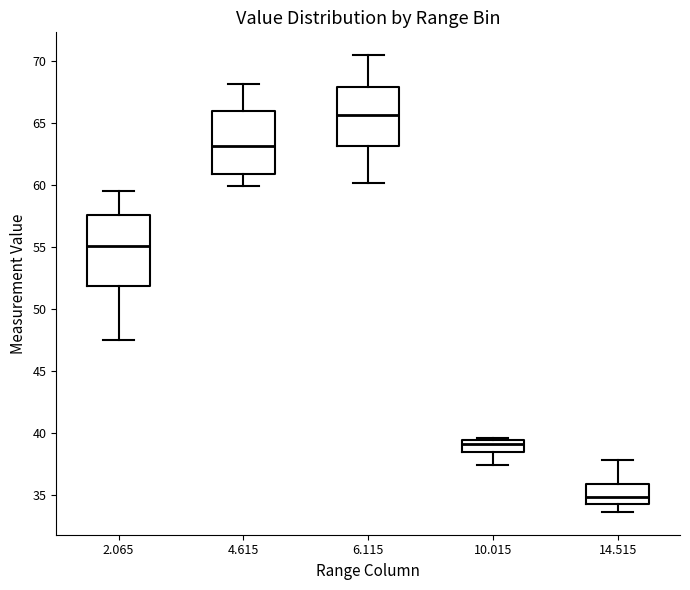

Which box's median line is the lowest?

14.515